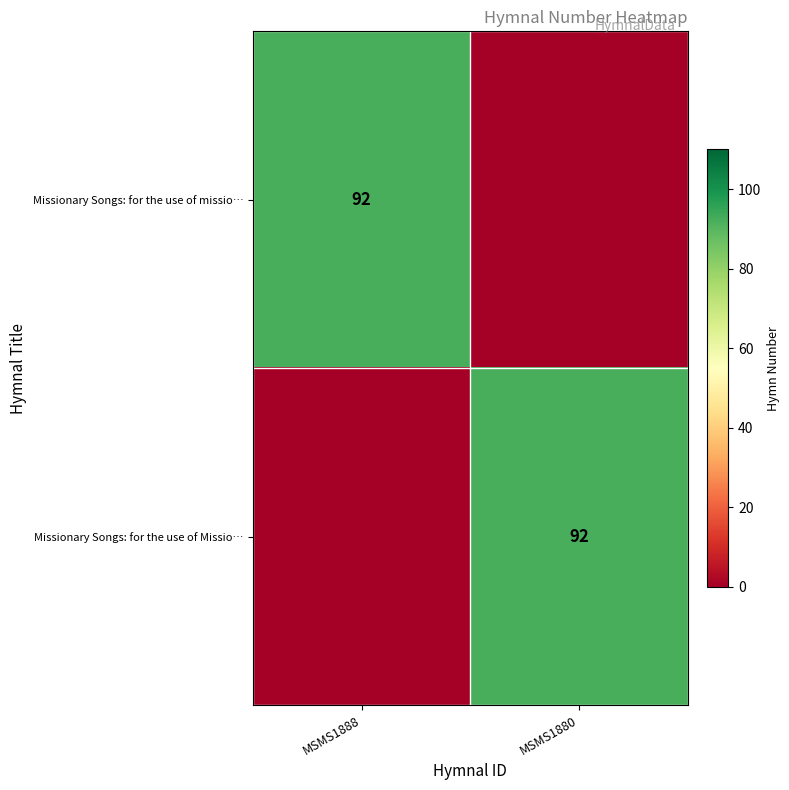

True or false: Missionary Songs: for the use of Missio… has a value of 156 at MSMS1880.

False